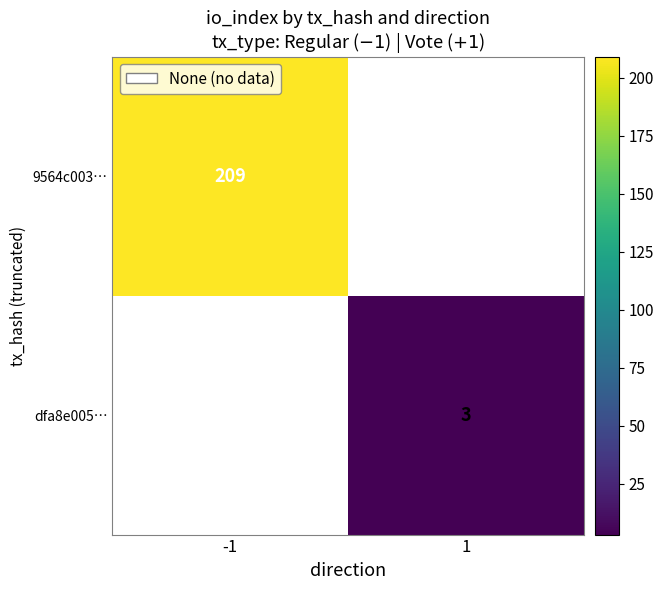

How many data points does each series have?

2